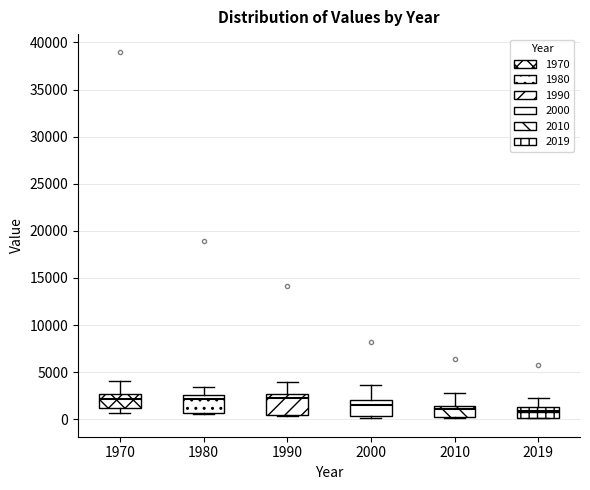

Where is the upper edge of the box at x = 1970 on the y-axis? The values are not printed on the chart, so give them approximately, as read against the axis.

2500